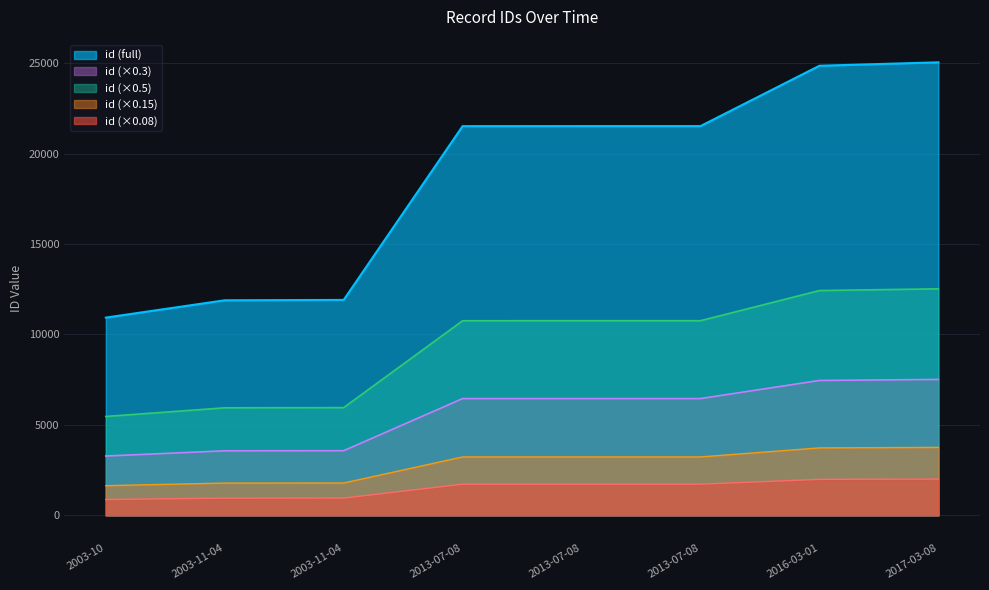

What is the minimum value shown in the chart?

874.3